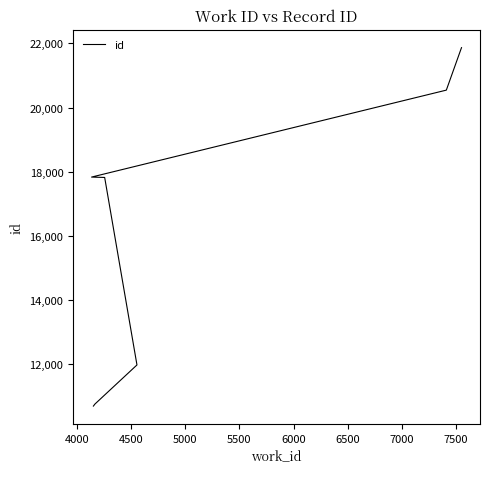

What is the maximum value shown in the chart?

21868